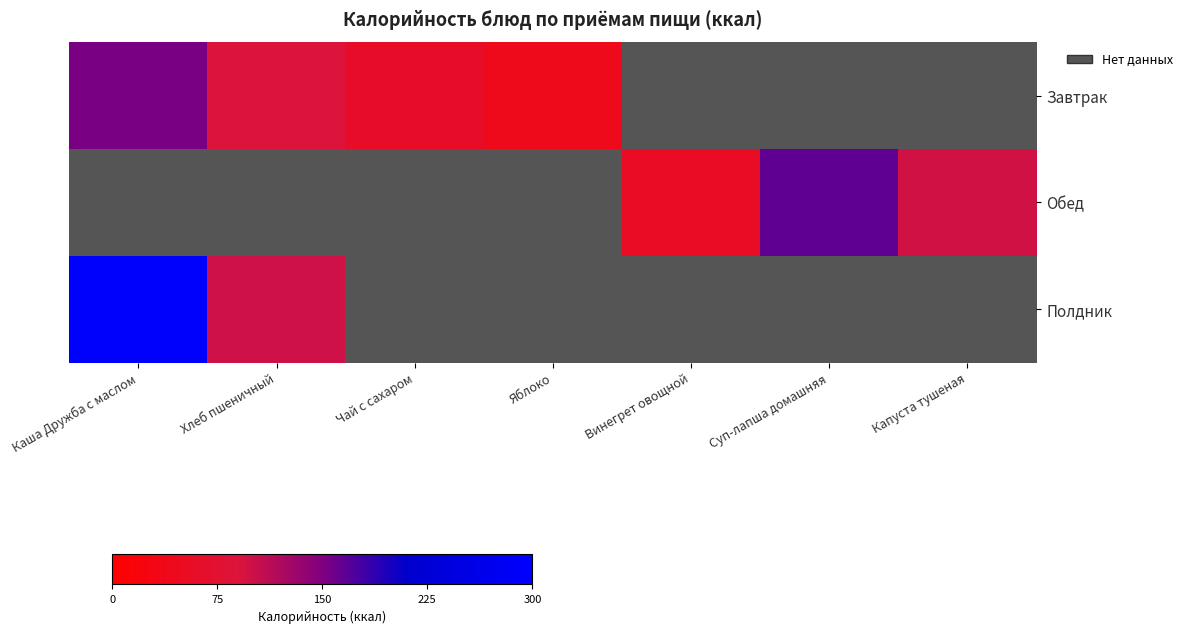

Between Чай с сахаром and Суп-лапша домашняя, which is larger?

Суп-лапша домашняя